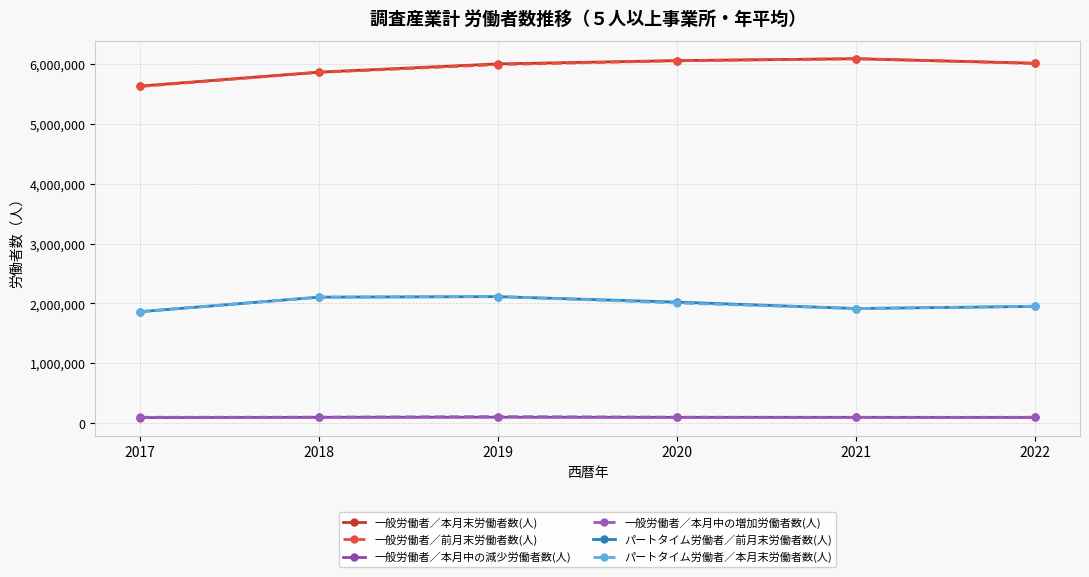

What is the greatest value displayed?

6090445